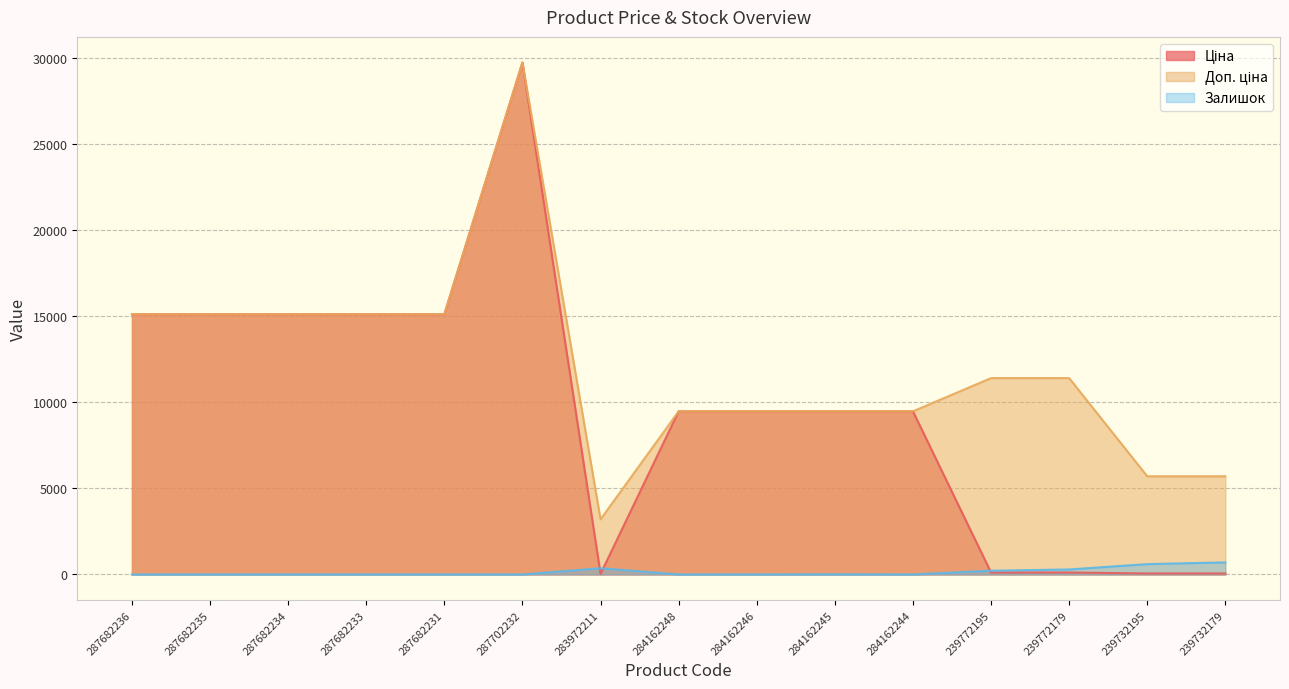

What is the total value across all series at 239772195?

11742.1